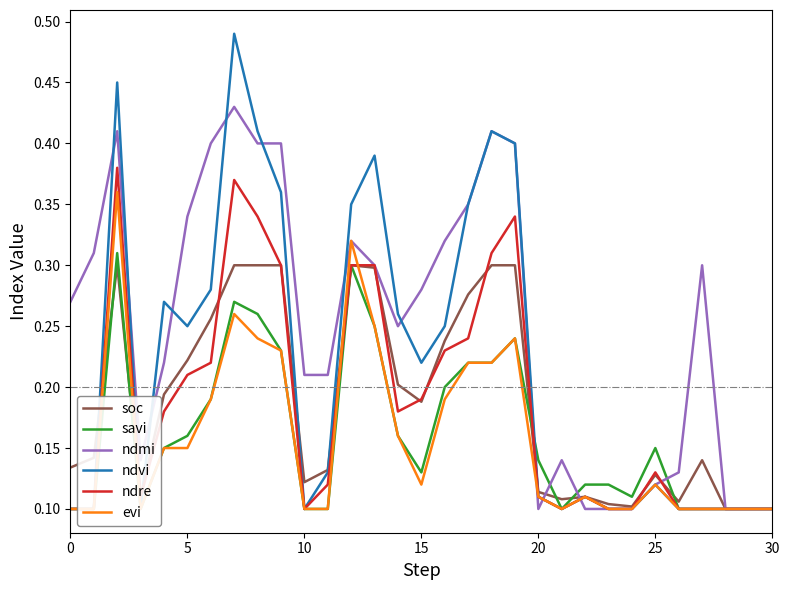

At how many categories does at least one series exceed 0?

31